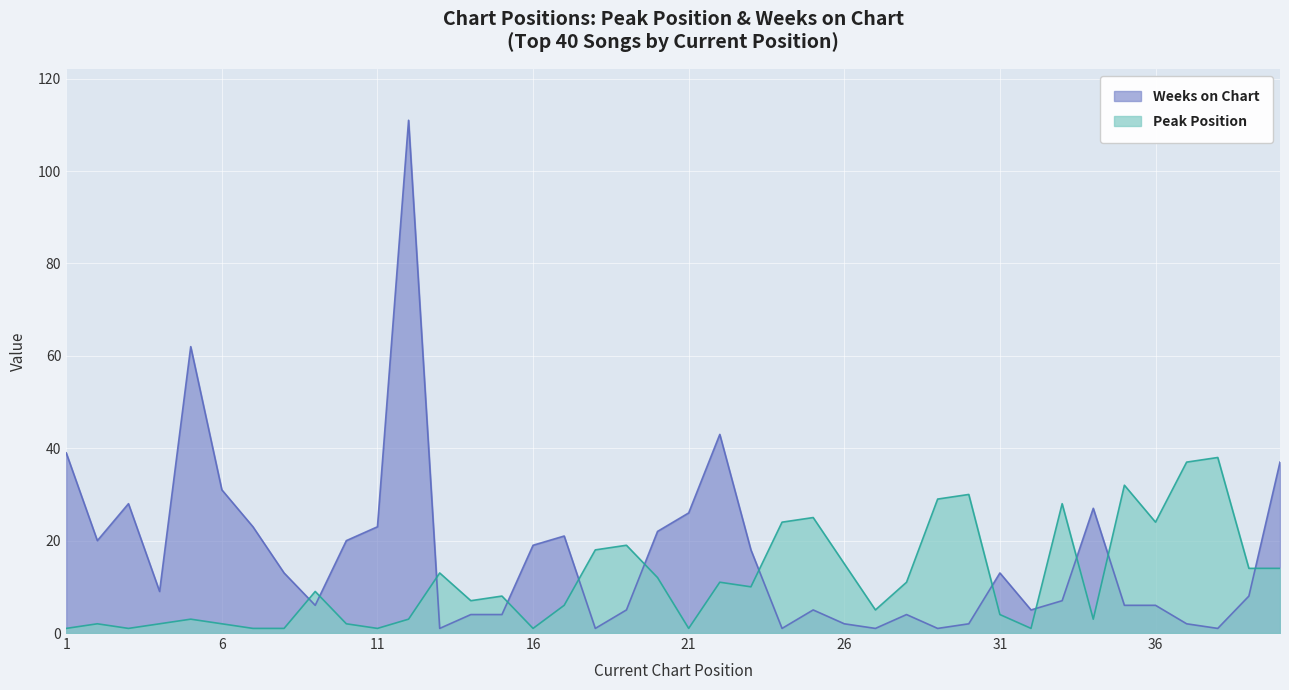

What are all the series names shown in the legend?

Weeks on Chart, Peak Position